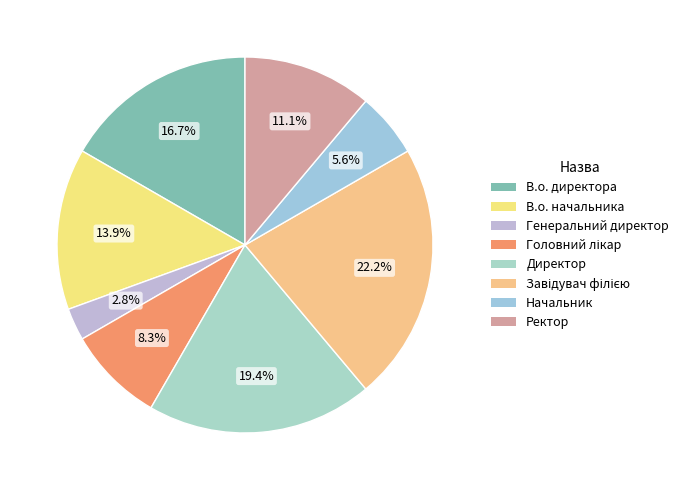

True or false: Ректор accounts for 11% of the total.

True